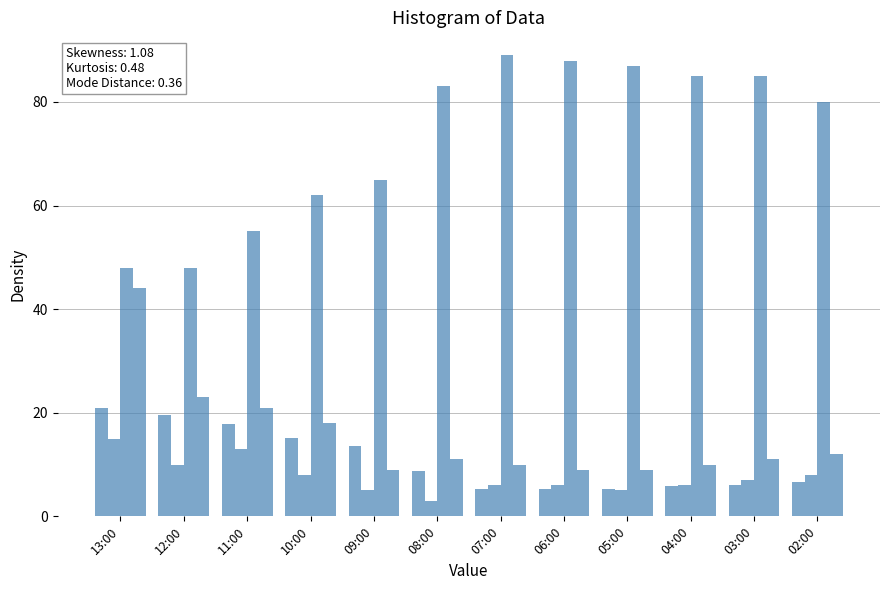

How many bars are there in total?

48